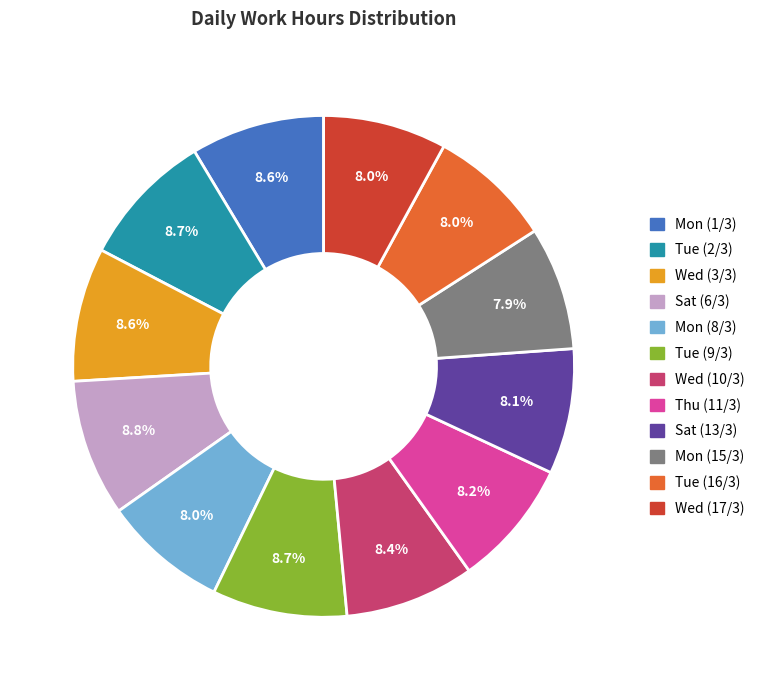

Does Wed (3/3) represent more than half of the total?

No